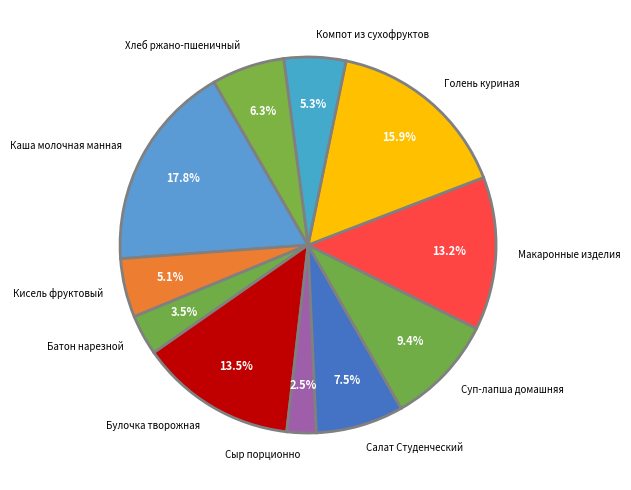

To the nearest percent, what is the combined percentage of Кисель фруктовый and Батон нарезной?

9%